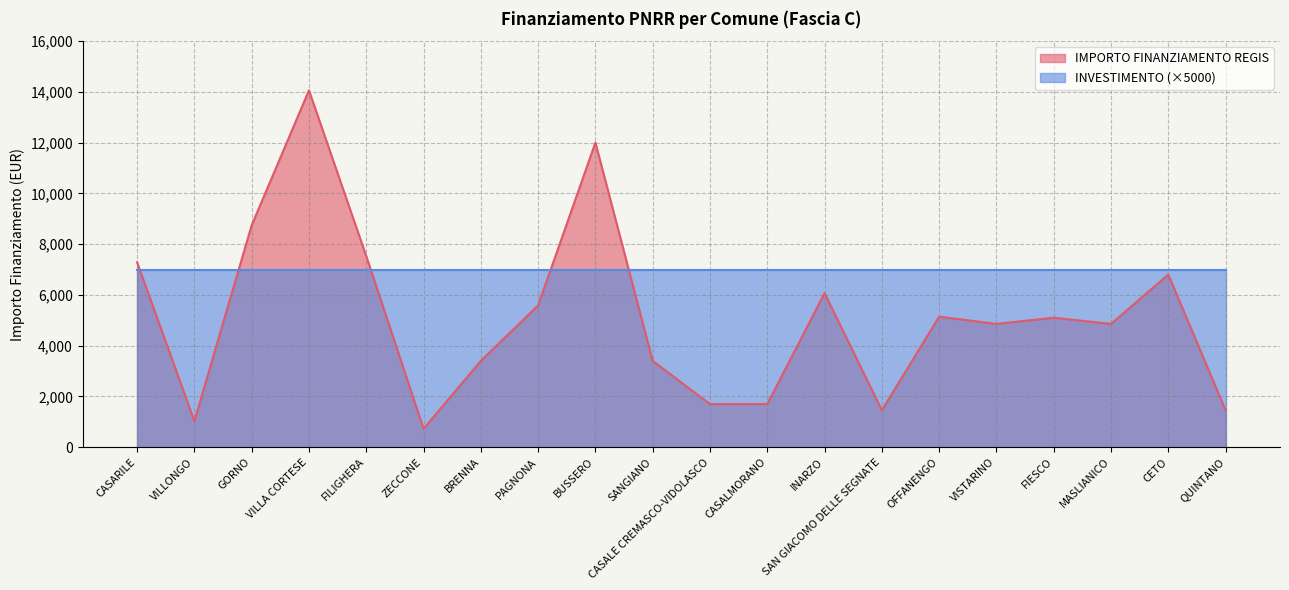

How many interior local peaks (higher than both neighbors) does the data have?

6